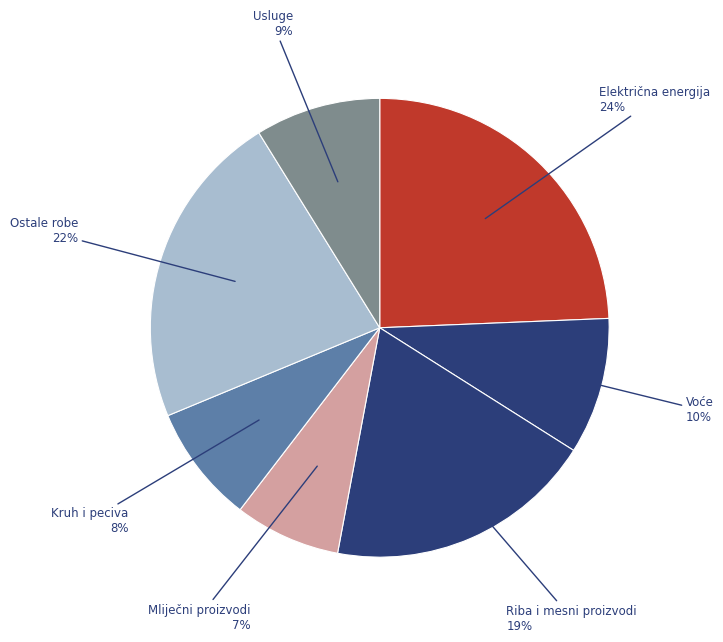

Count the number of slices in the pie.

7